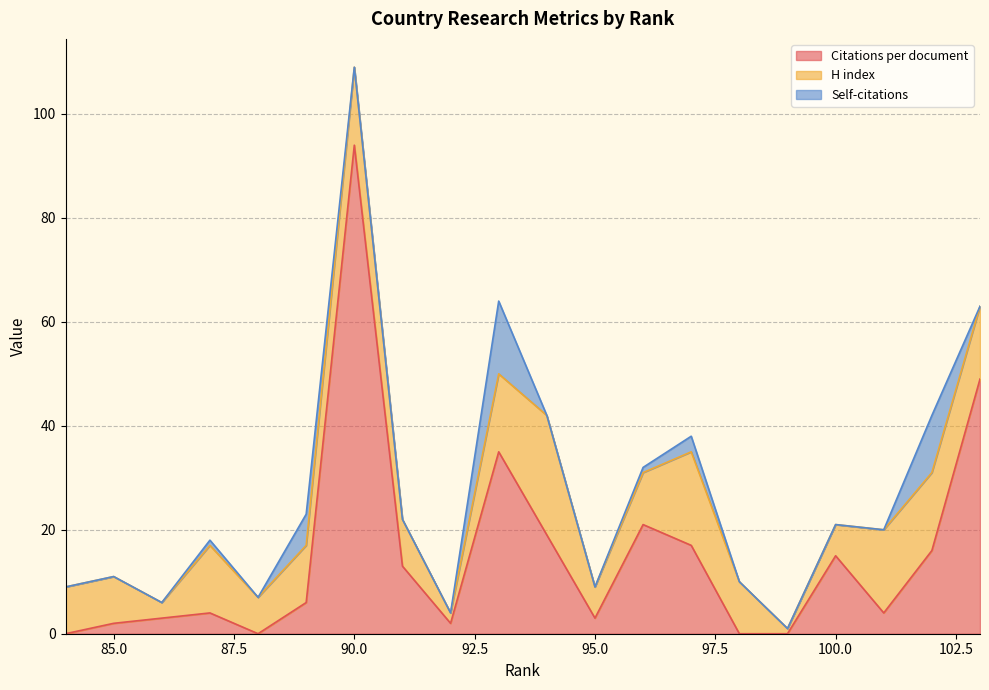

Does the chart display data point markers on the line(s)?

No